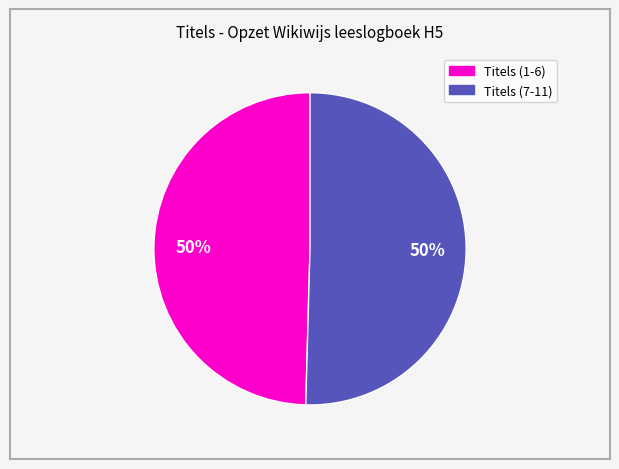

To the nearest percent, what is the average slice percentage?

50%